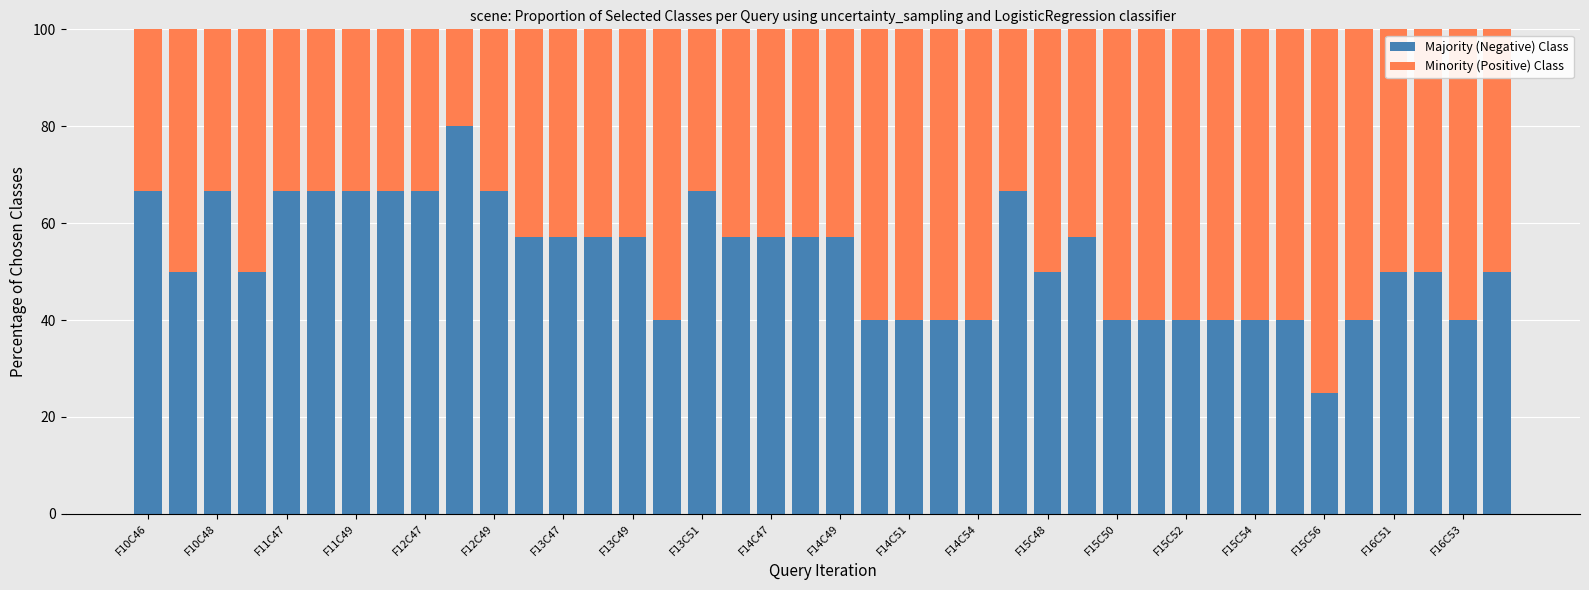

What is the average value of the Majority (Negative) Class series?

52.6